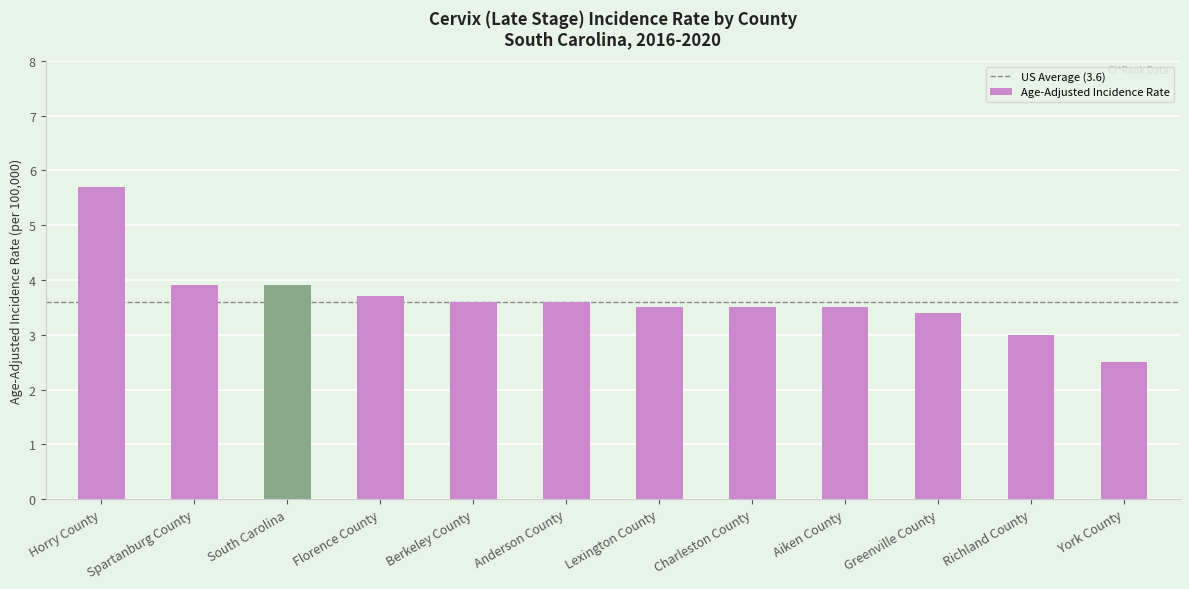

What is the difference between the maximum and minimum values?

3.2